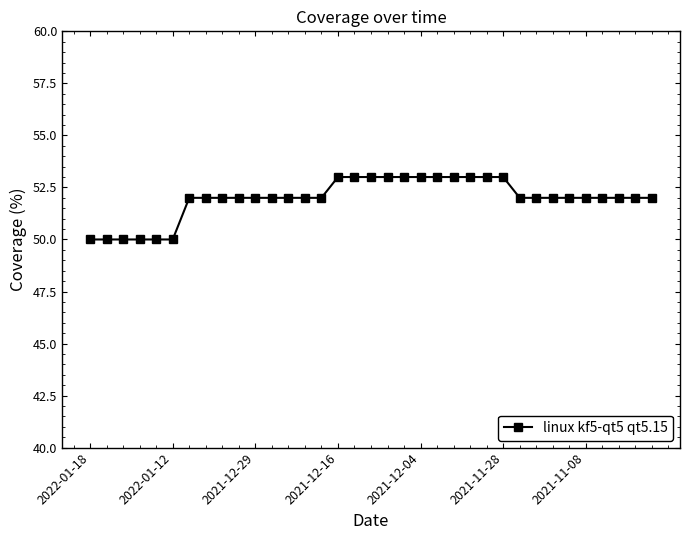

What is the sum of all values?

1819